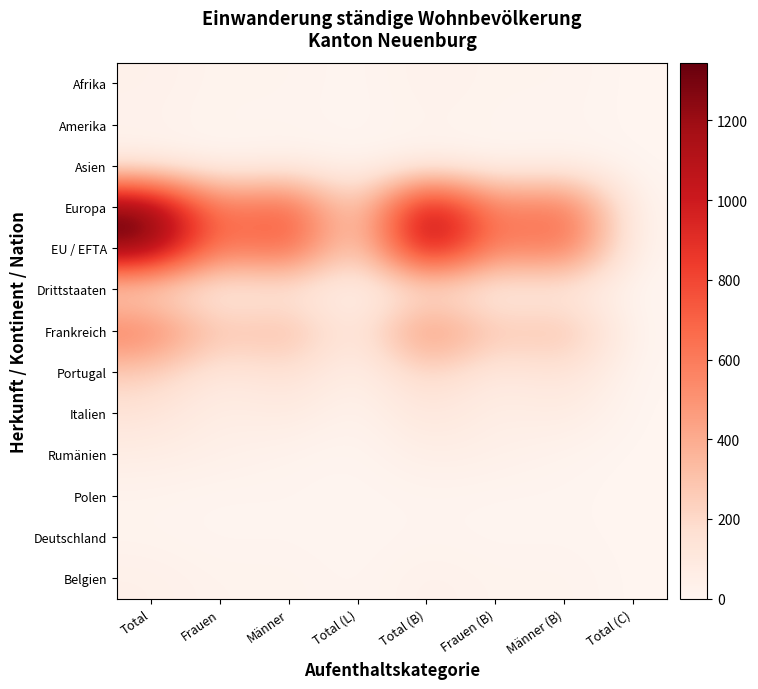

At which category is the sum across all series the highest?

Total